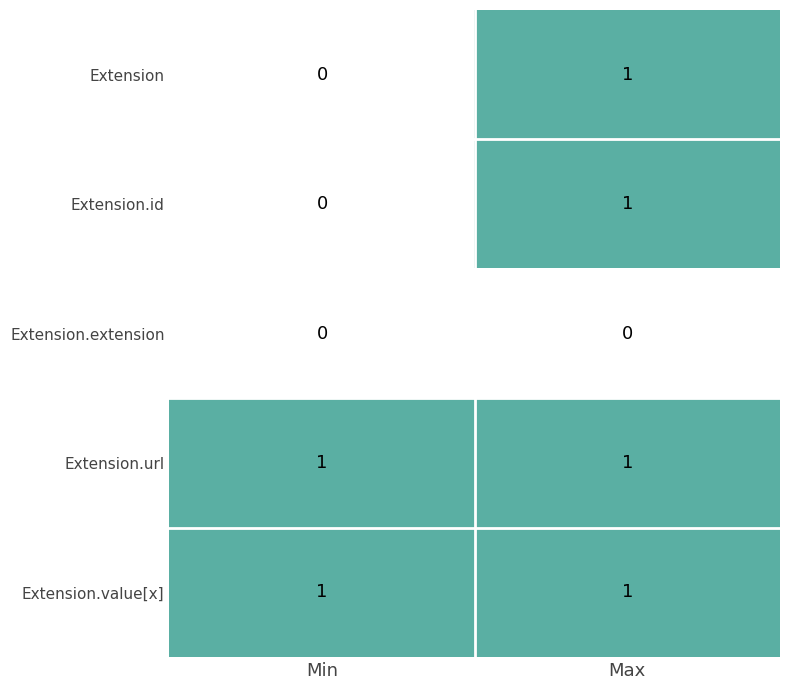

At which label does Extension reach its minimum?

Min